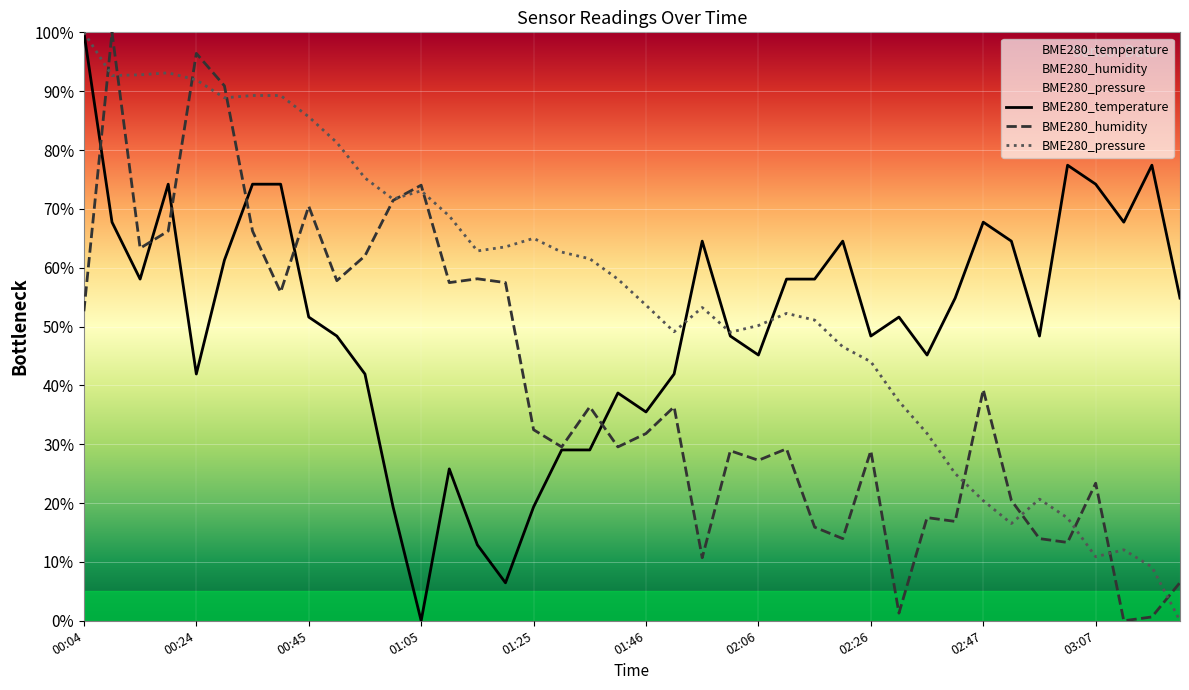

How many lines are shown in the chart?

3